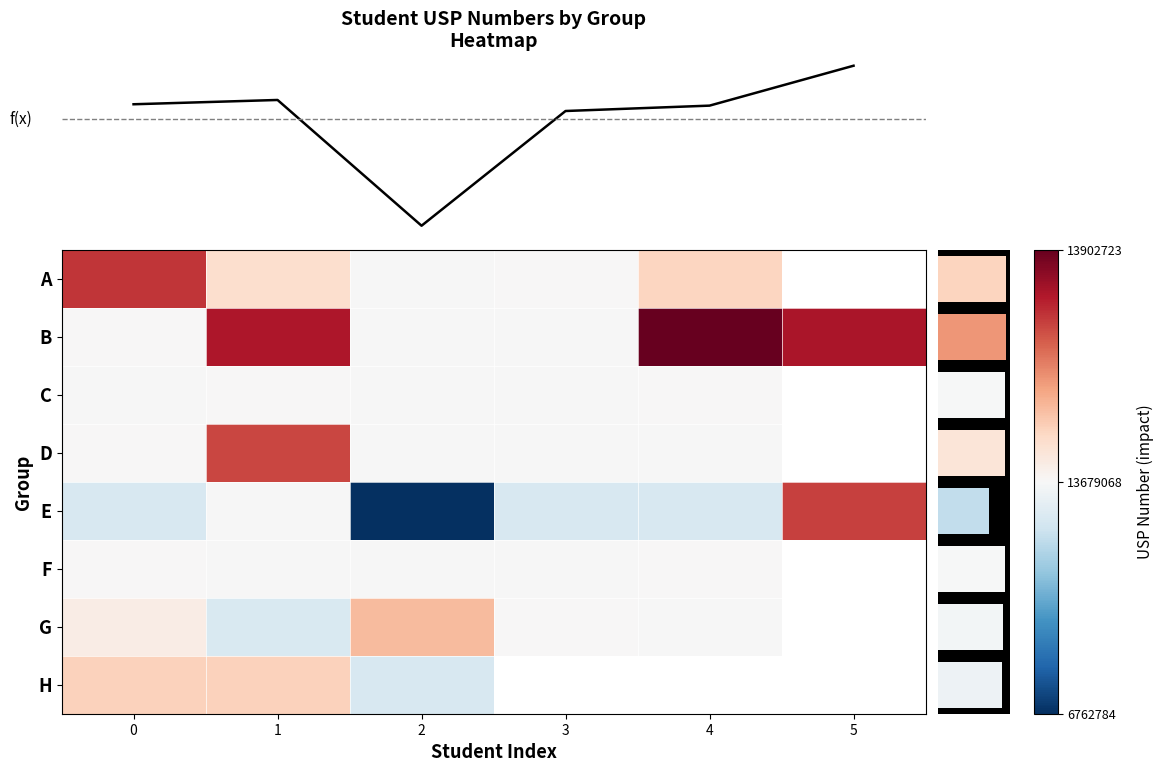

What value does the F series have at 2?

13678967.0